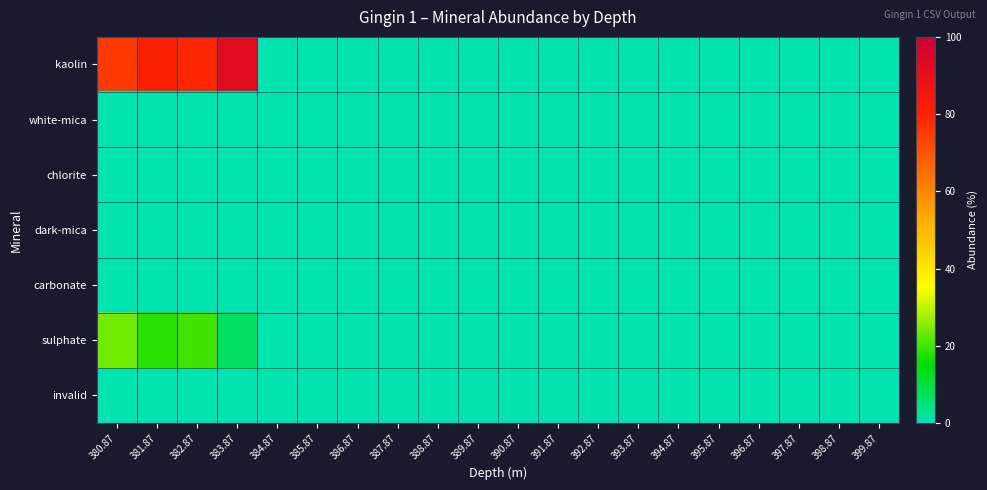

Count the number of categories in the chart.

20